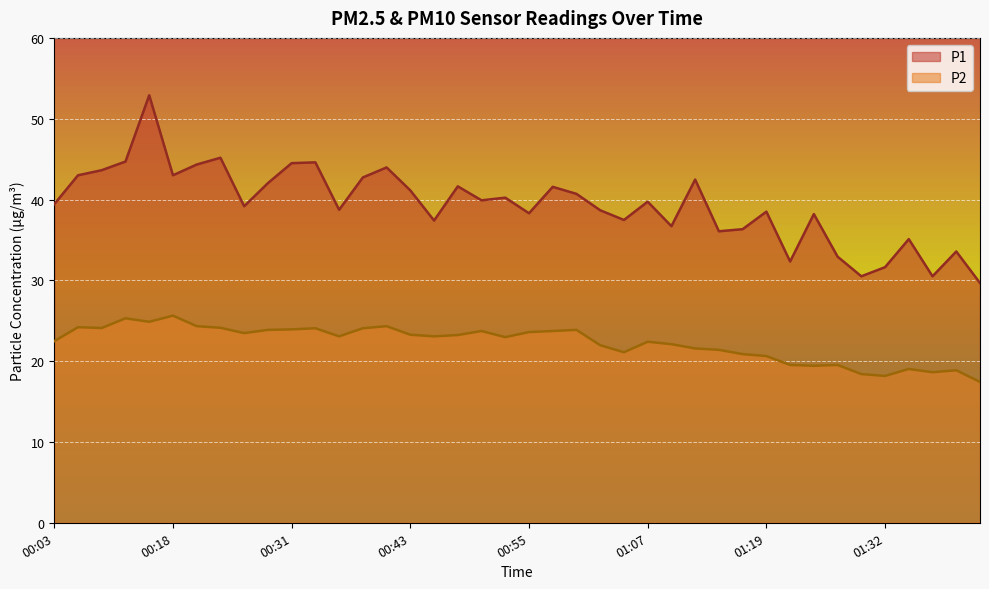

List the series in order of their overall mean, lowest first.

P2, P1